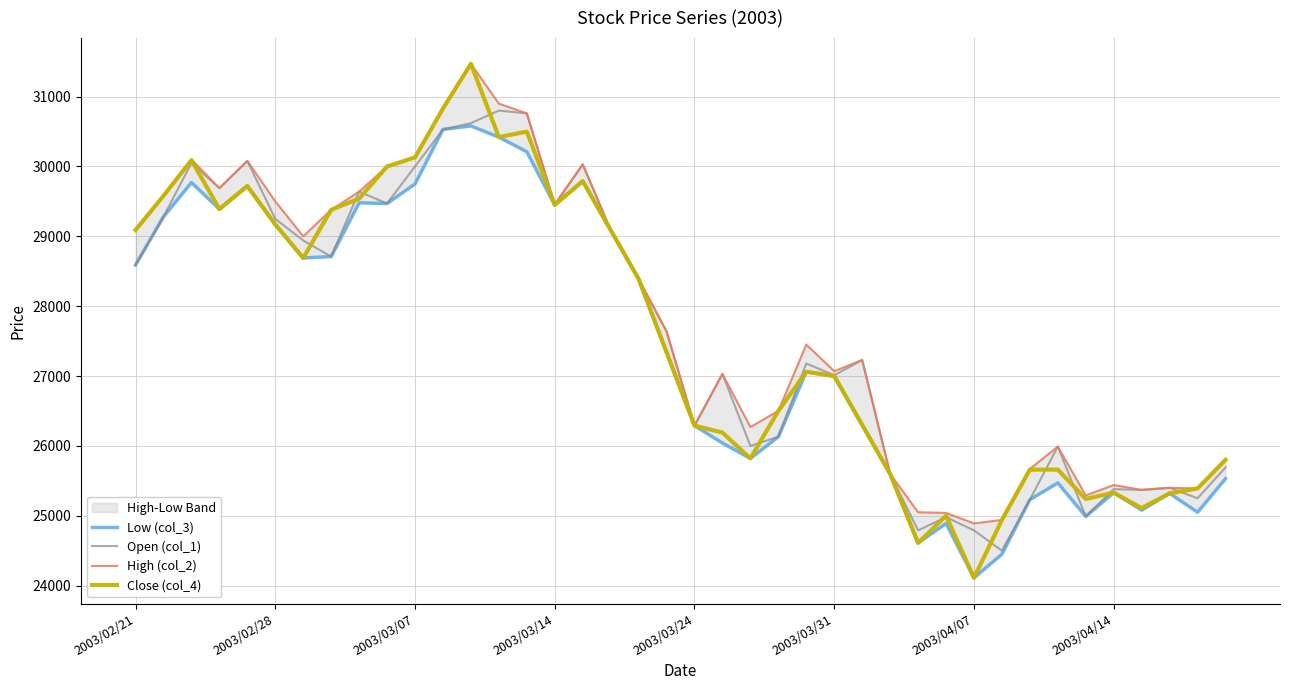

What is the lowest value of the Open (col_1) series?

24500